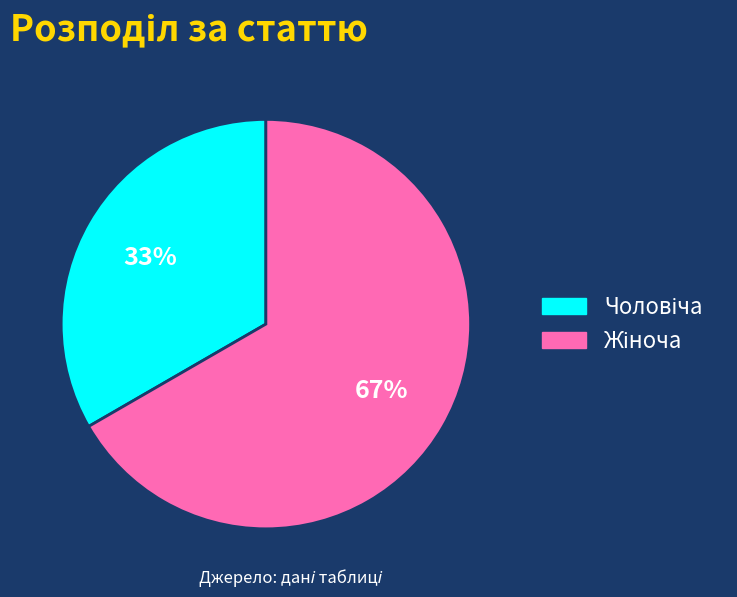

Is there any slice that represents more than half of the pie?

Yes